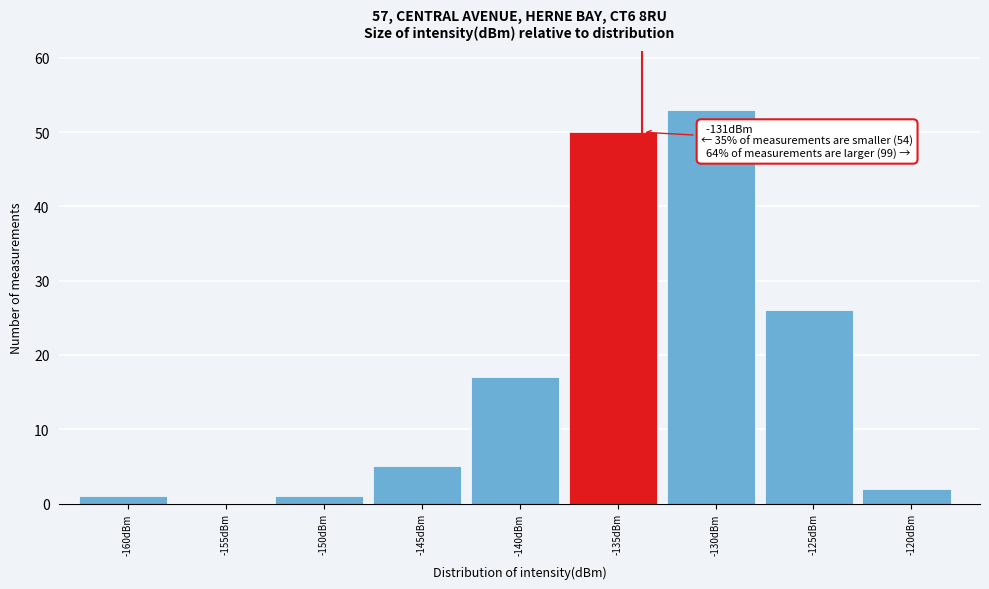

Reading left to right, what are all the values shown in this chart?

-160dBm=1	-155dBm=0	-150dBm=1	-145dBm=5	-140dBm=17	-135dBm=50	-130dBm=53	-125dBm=26	-120dBm=2